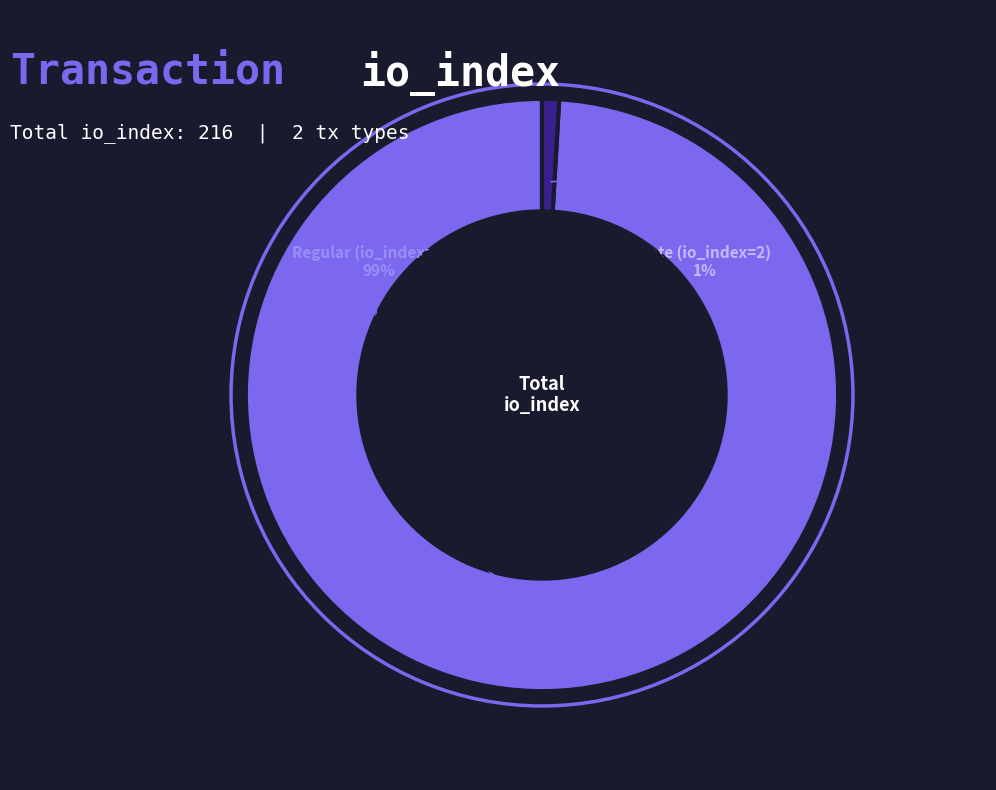

To the nearest percent, what is the difference between the largest and smallest slice percentages?

98%